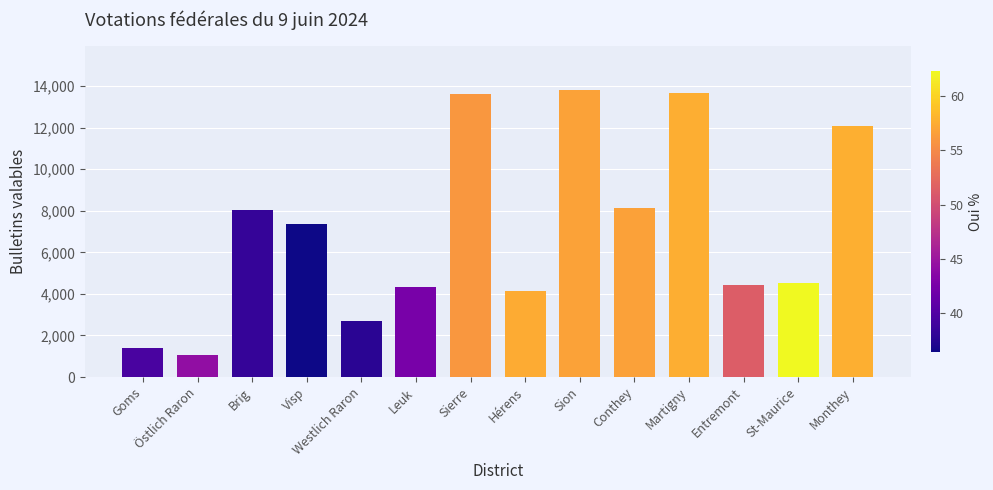

Which label corresponds to the largest value in the chart?

Sion